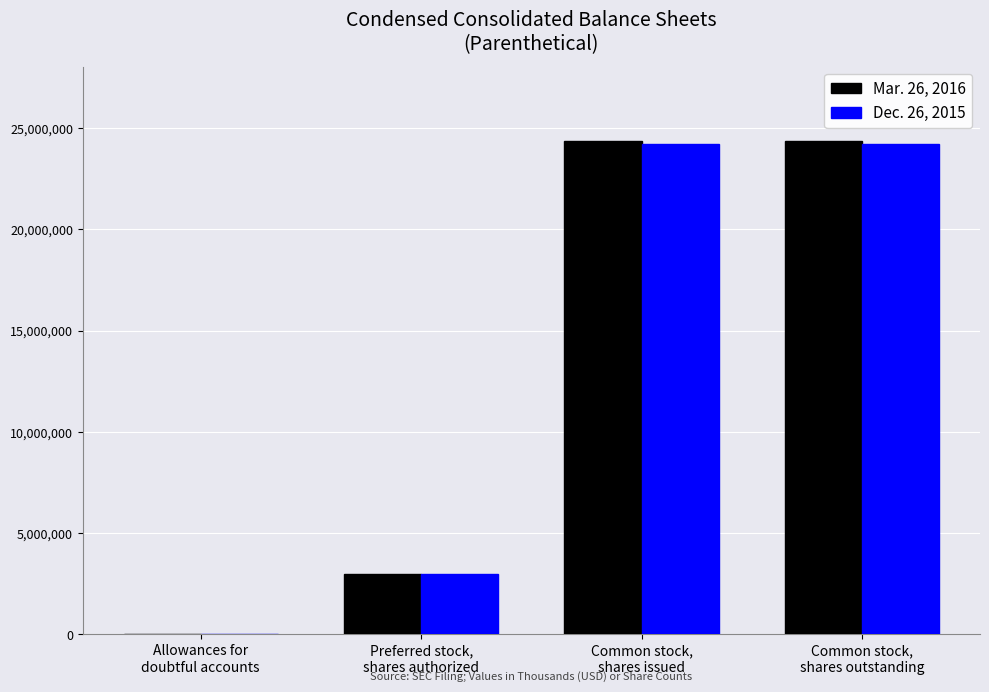

What is the greatest value displayed?

24371657